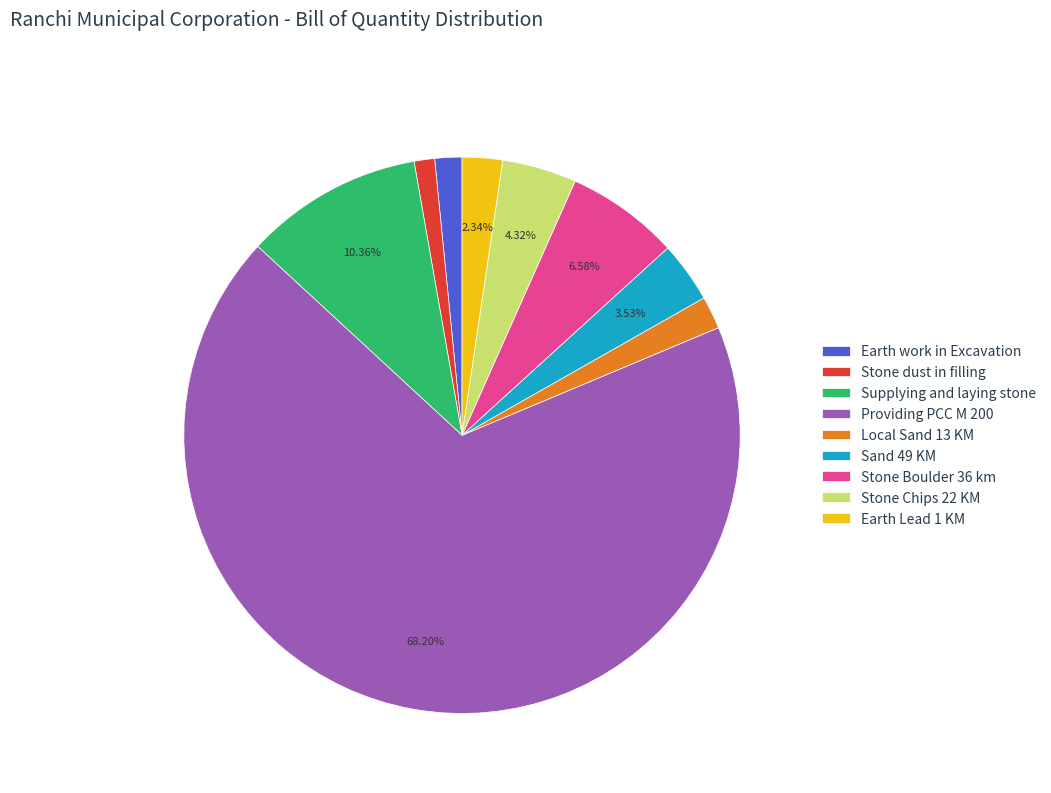

Is the sum of Local Sand 13 KM and Sand 49 KM greater than half?

No